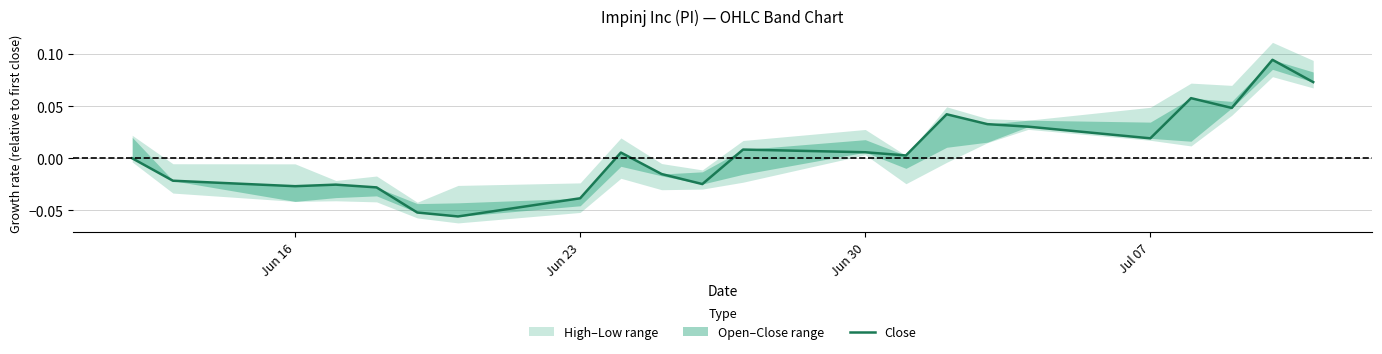

How many lines are shown in the chart?

1